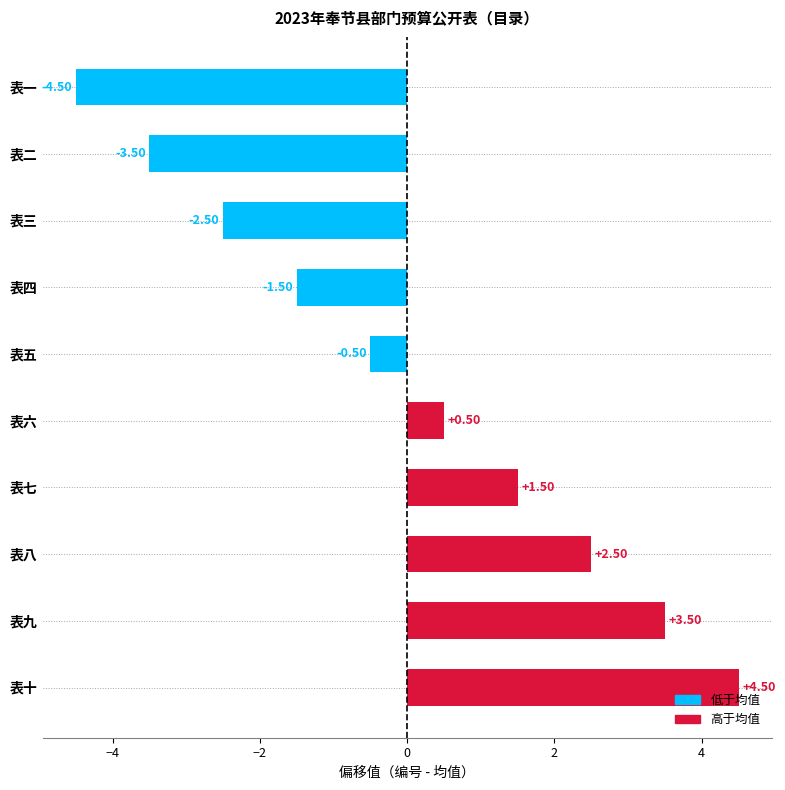

Which category has the highest value across all series?

表十